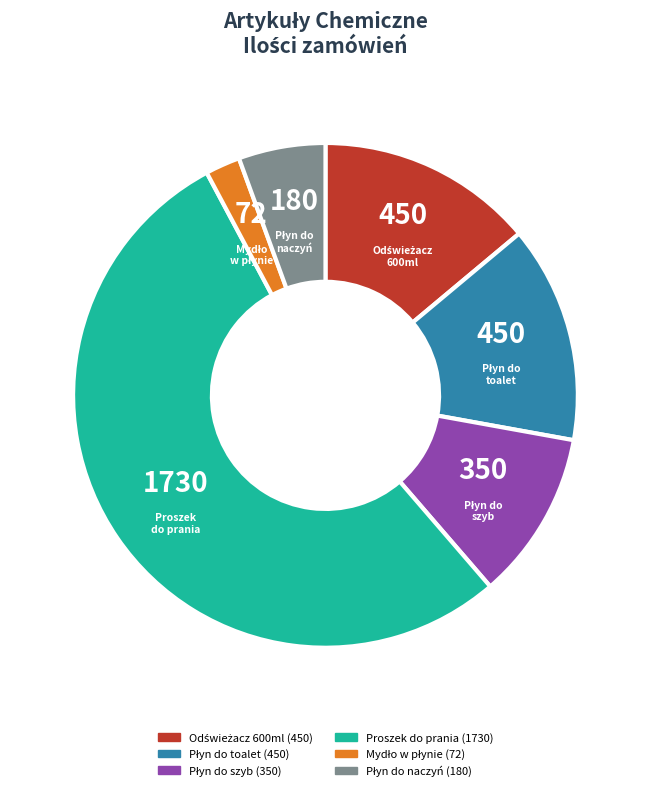

Is there a majority slice in this chart?

Yes